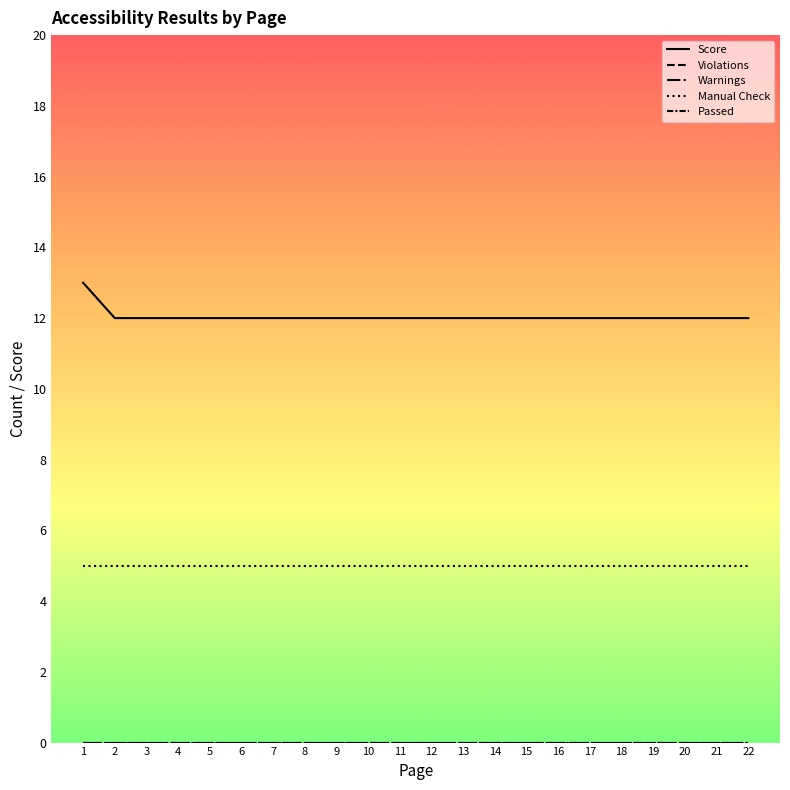

Is this an area chart (filled region under the line)?

No